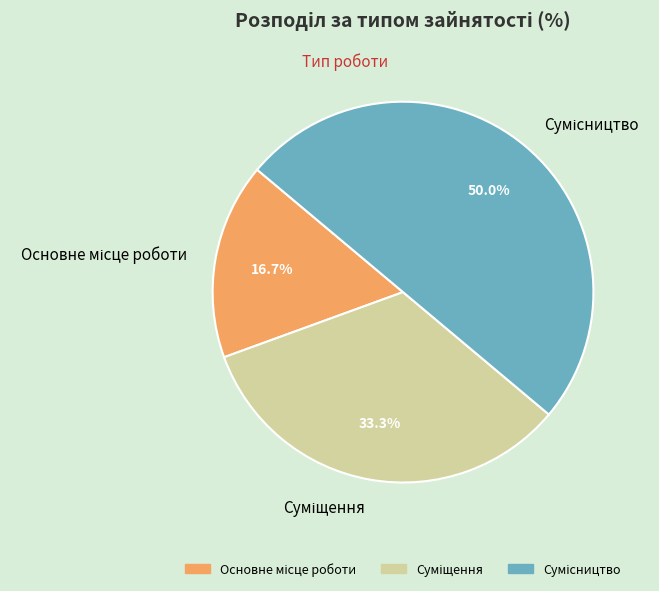

To the nearest percent, what portion does Суміщення represent?

33%